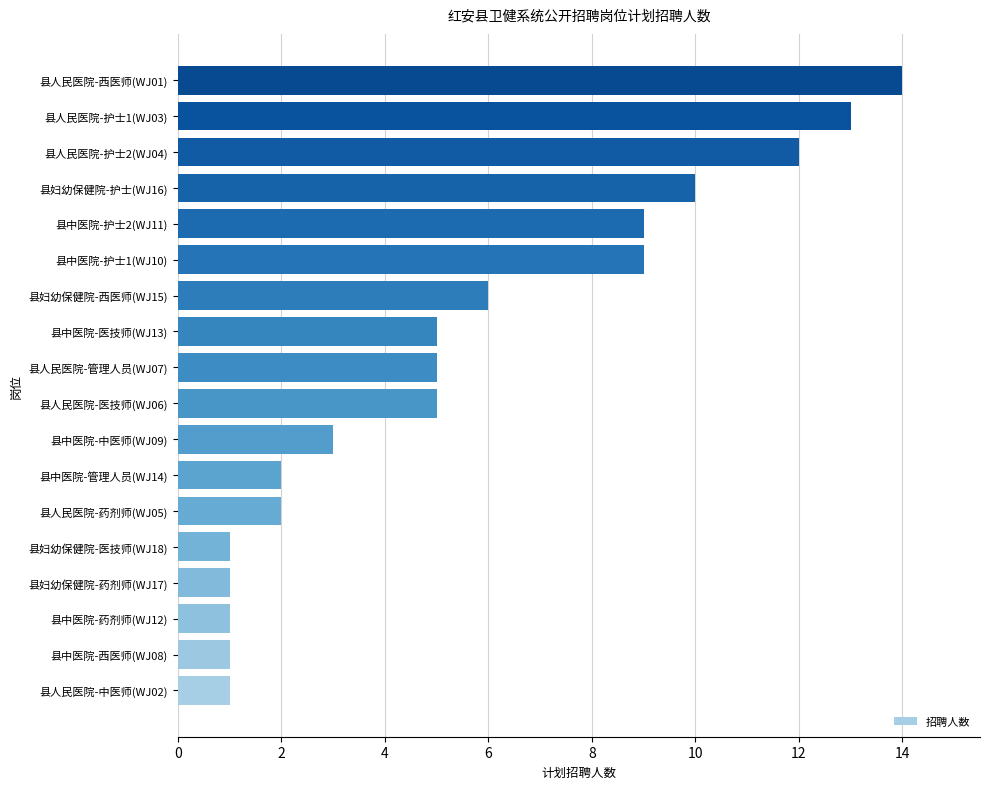

Where is the data nearest to the value 7?

县妇幼保健院-西医师(WJ15)